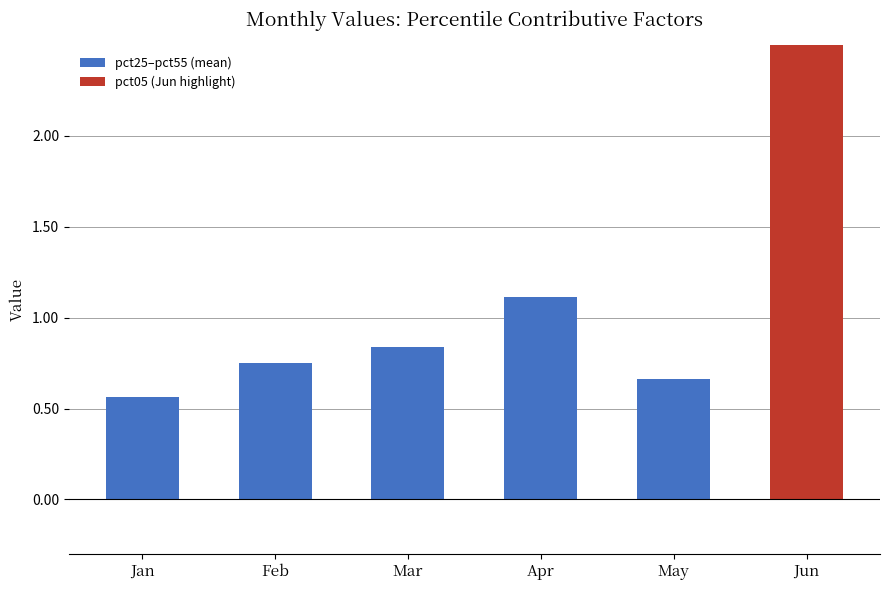

What value does the data have at May?

0.7